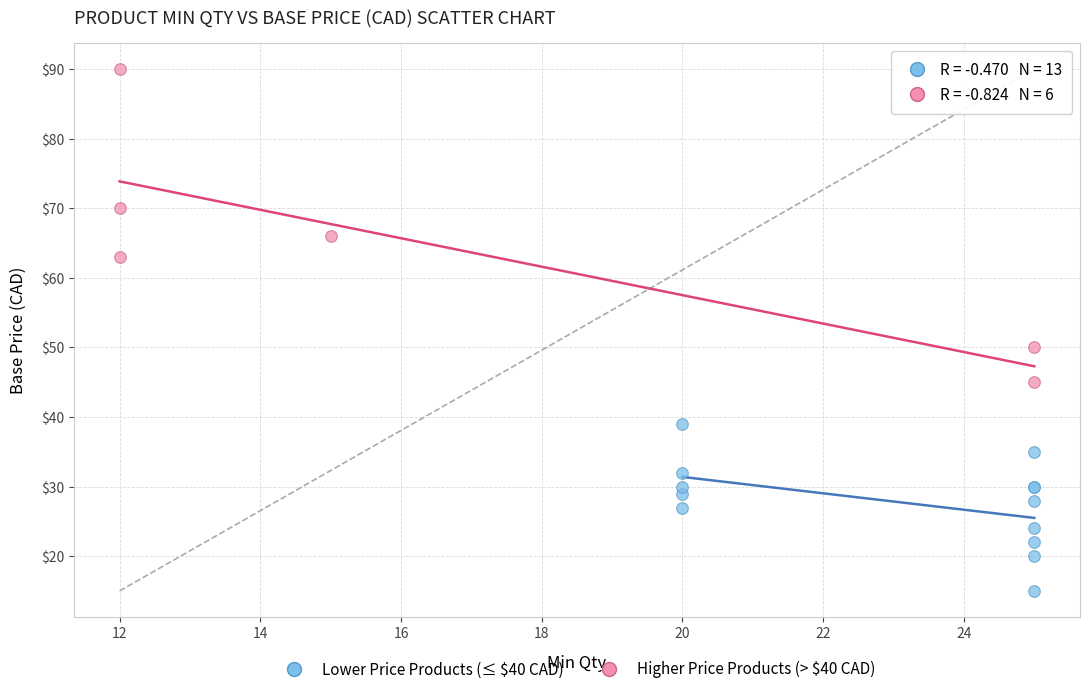

Which series reaches the maximum Y coordinate?

Higher Price Products (> $40 CAD)